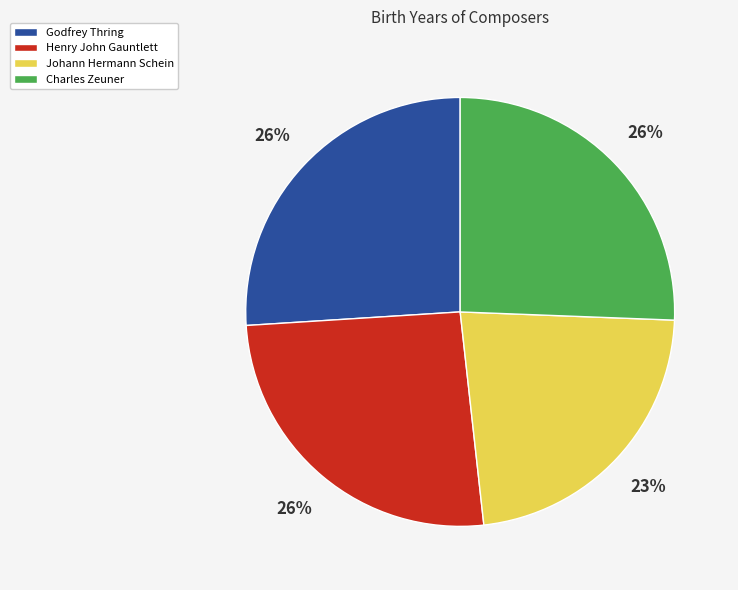

Which slice is the smallest?

Johann Hermann Schein